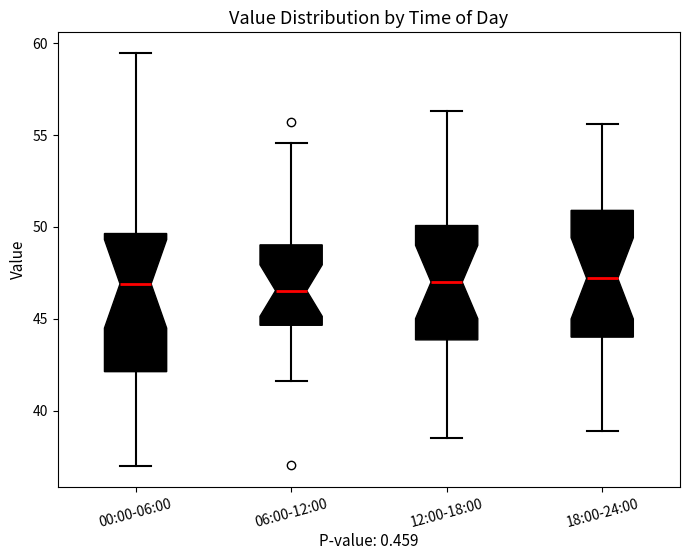

Reading left to right, read every box against the y-axis: the position of its median line, the range the box covers, and the ends of its whiskers. The values are not printed on the chart, so give them approximately, as read against the axis.

00:00-06:00: median 47.0, box 42.0 to 49.5, whiskers 37.0 to 59.5
06:00-12:00: median 46.5, box 44.5 to 49.0, whiskers 41.5 to 54.5
12:00-18:00: median 47.0, box 44.0 to 50.0, whiskers 38.5 to 56.5
18:00-24:00: median 47.0, box 44.0 to 51.0, whiskers 39.0 to 55.5